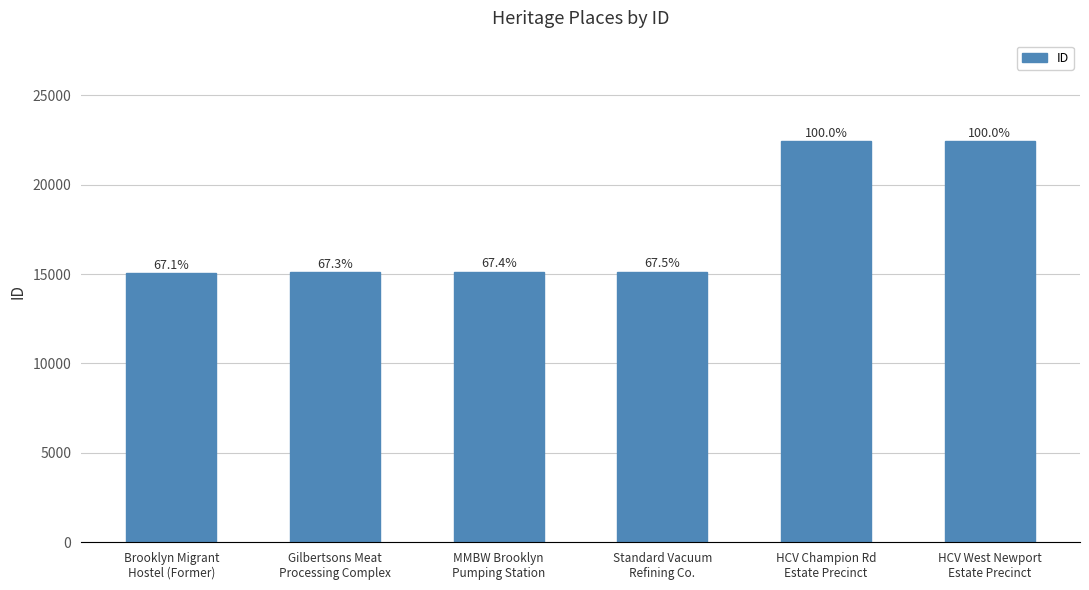

How many bars are there in total?

6